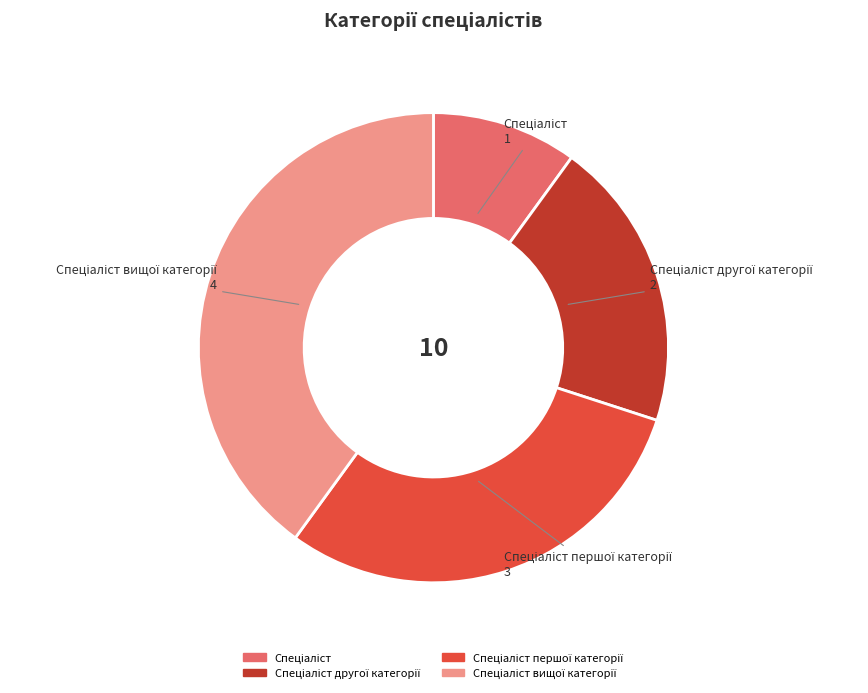

Is there any slice that represents more than half of the pie?

No